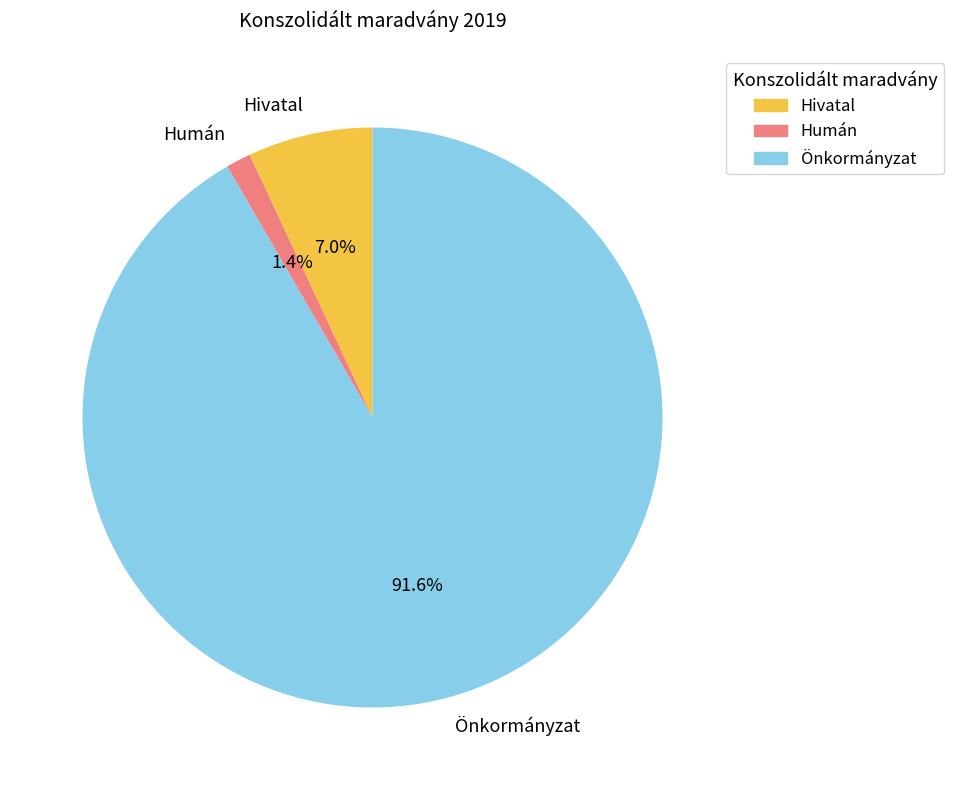

What portion of the pie excludes Humán?

98.6%